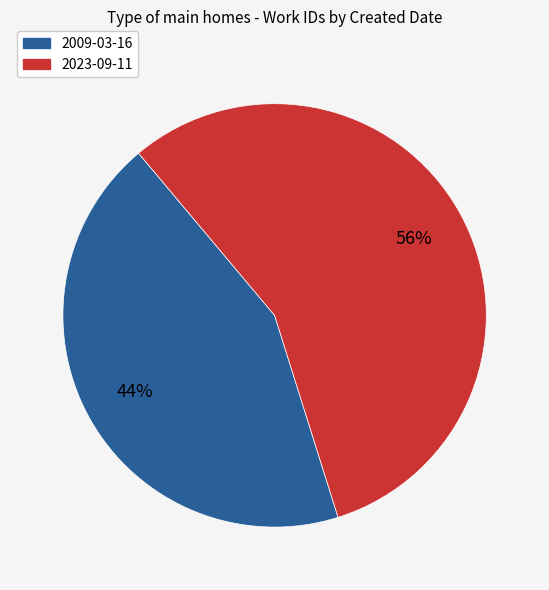

What is the ratio of the value at 2023-09-11 to the value at 2009-03-16?

1.3